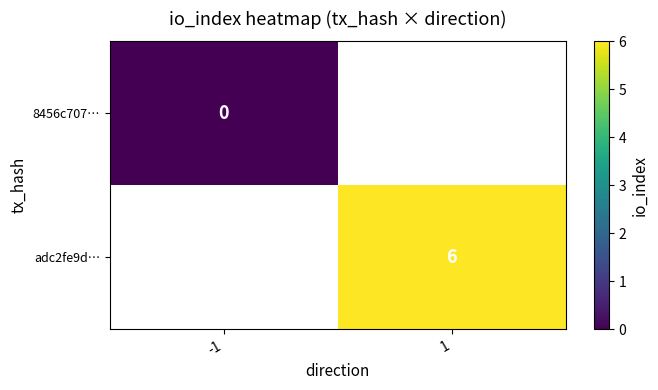

How many categories are shown in the chart?

2